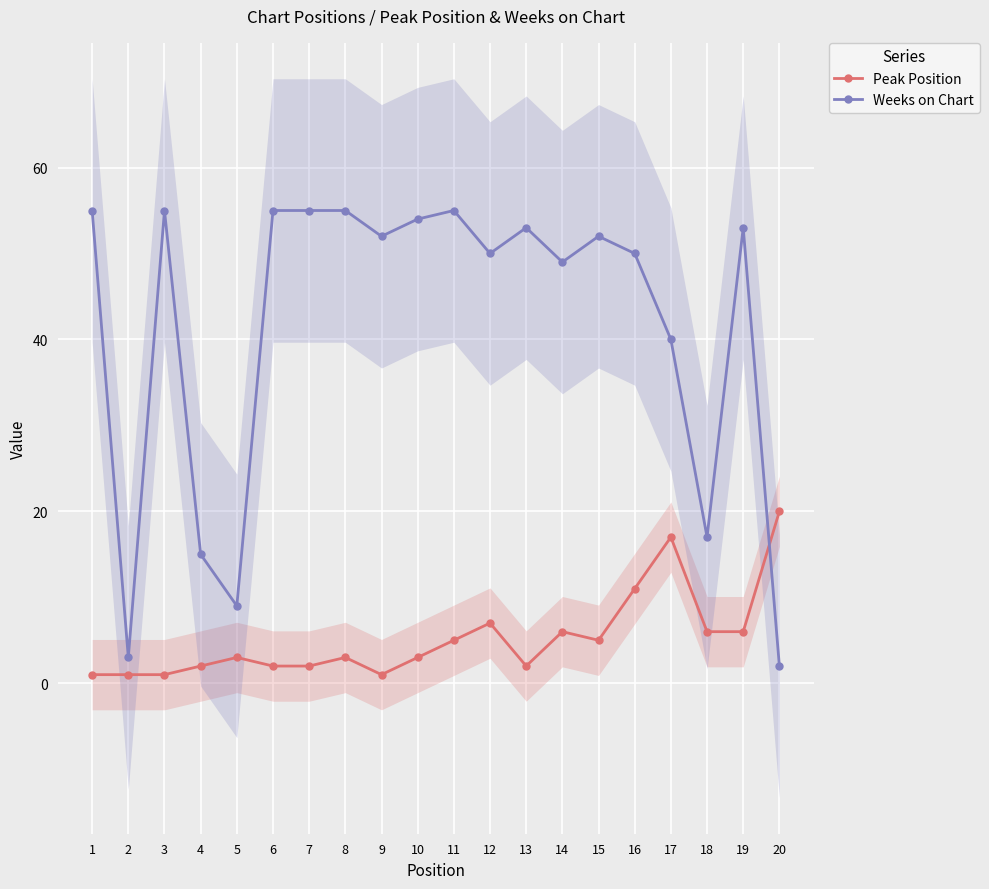

How many interior local peaks does the Peak Position series have?

5